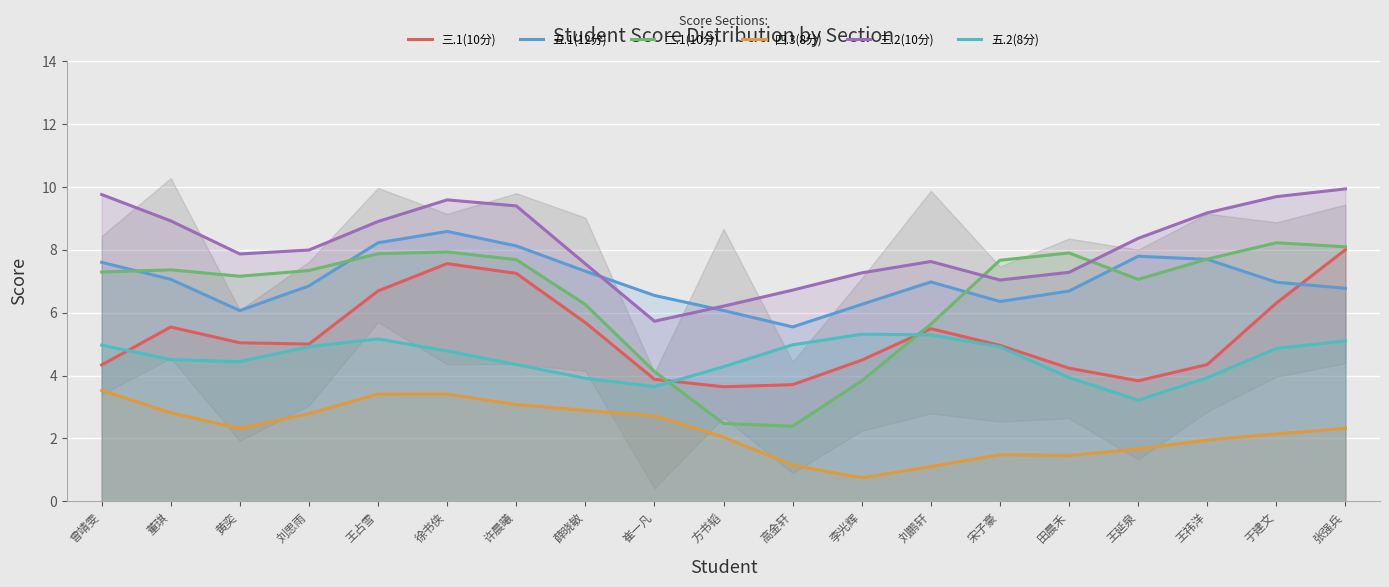

Rank the categories by 三.1(10分) value from highest to lowest.

张强兵, 徐书侠, 许晨曦, 王占雪, 于建文, 薛晓敏, 董琪, 刘鹏轩, 黄奕, 刘思雨, 宋子豪, 李光辉, 王祎洋, 曾靖雯, 田晨禾, 崔一凡, 王延泉, 高金轩, 方书韬